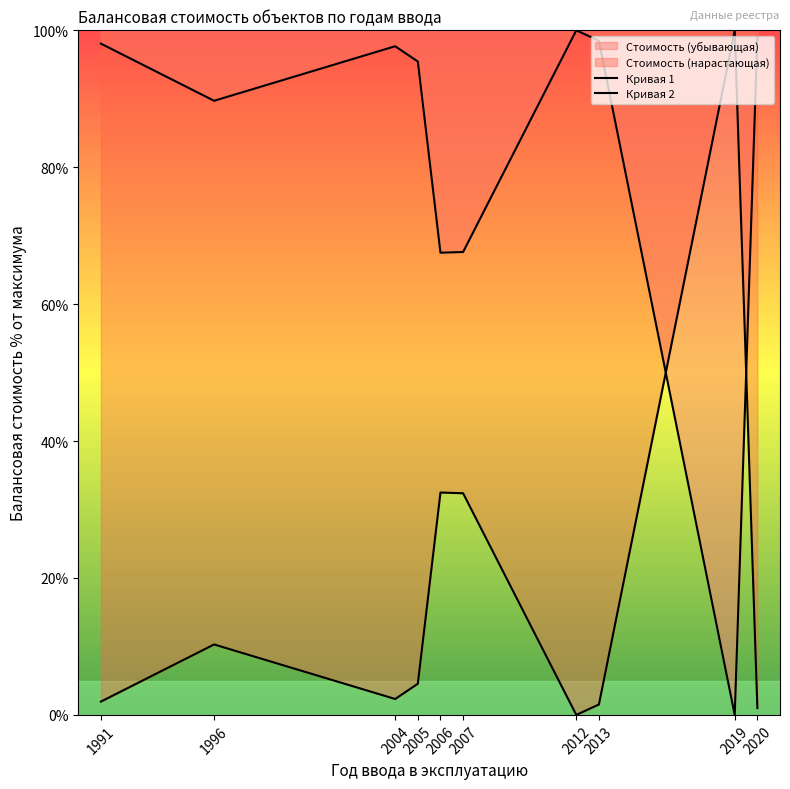

Is it true that Кривая 1 equals 165.2 at 1991?

False